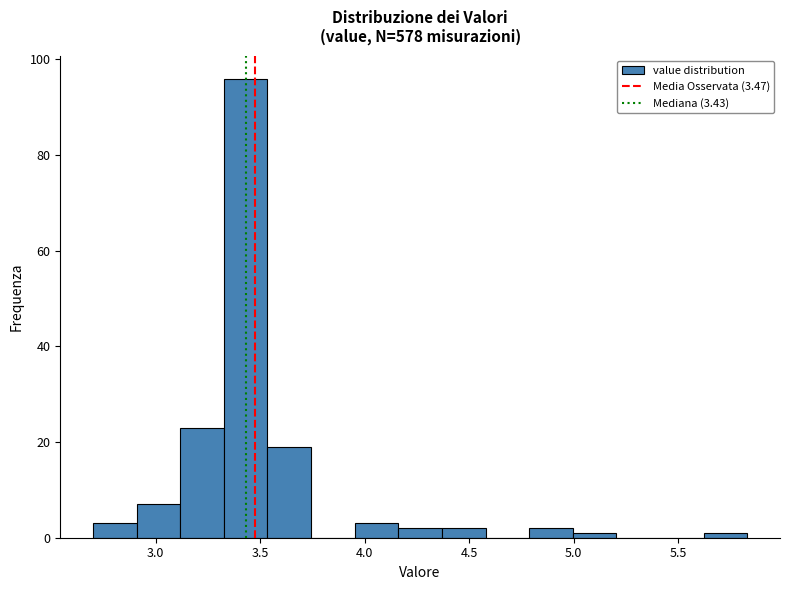

Which range on the x-axis has the tallest bar?

3.35 to 3.55